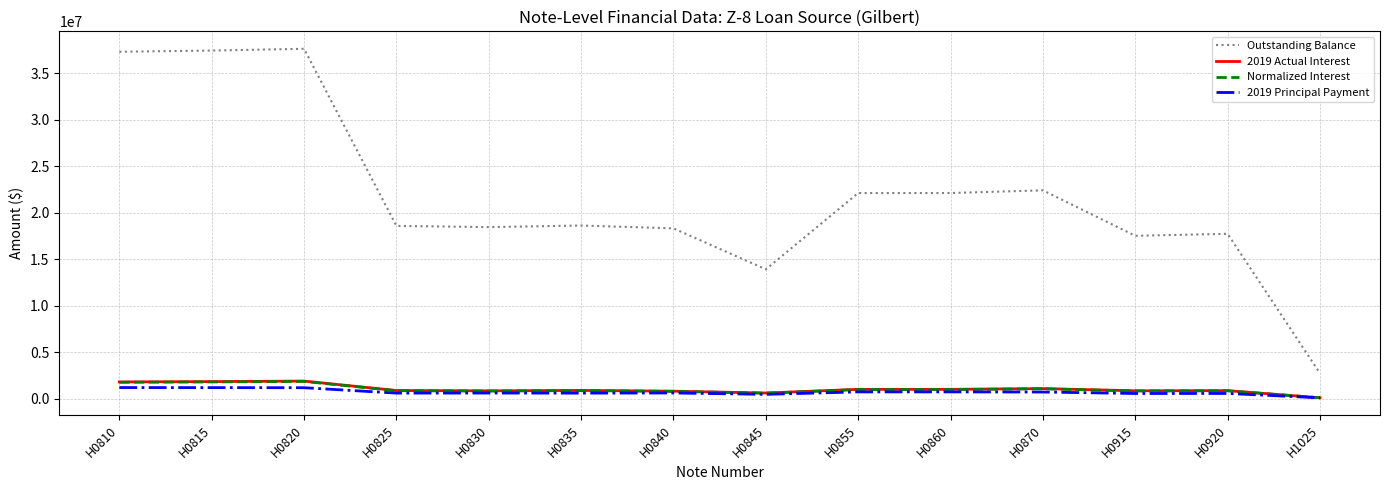

Is the value of 2019 Actual Interest at H0810 greater than the value of Outstanding Balance at H0820?

No